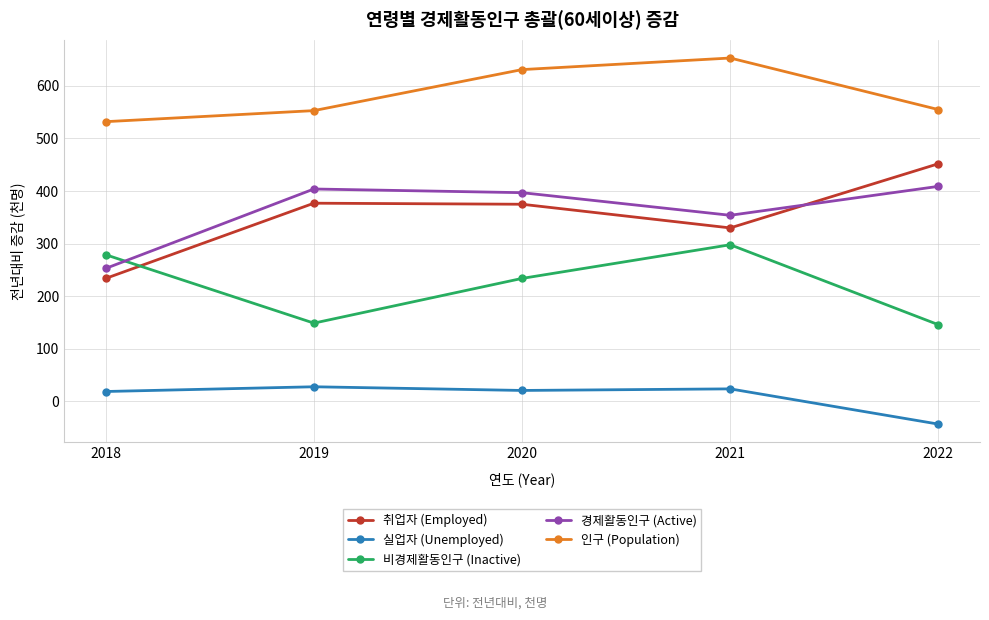

True or false: 경제활동인구 (Active) and 실업자 (Unemployed) cross at least once.

False